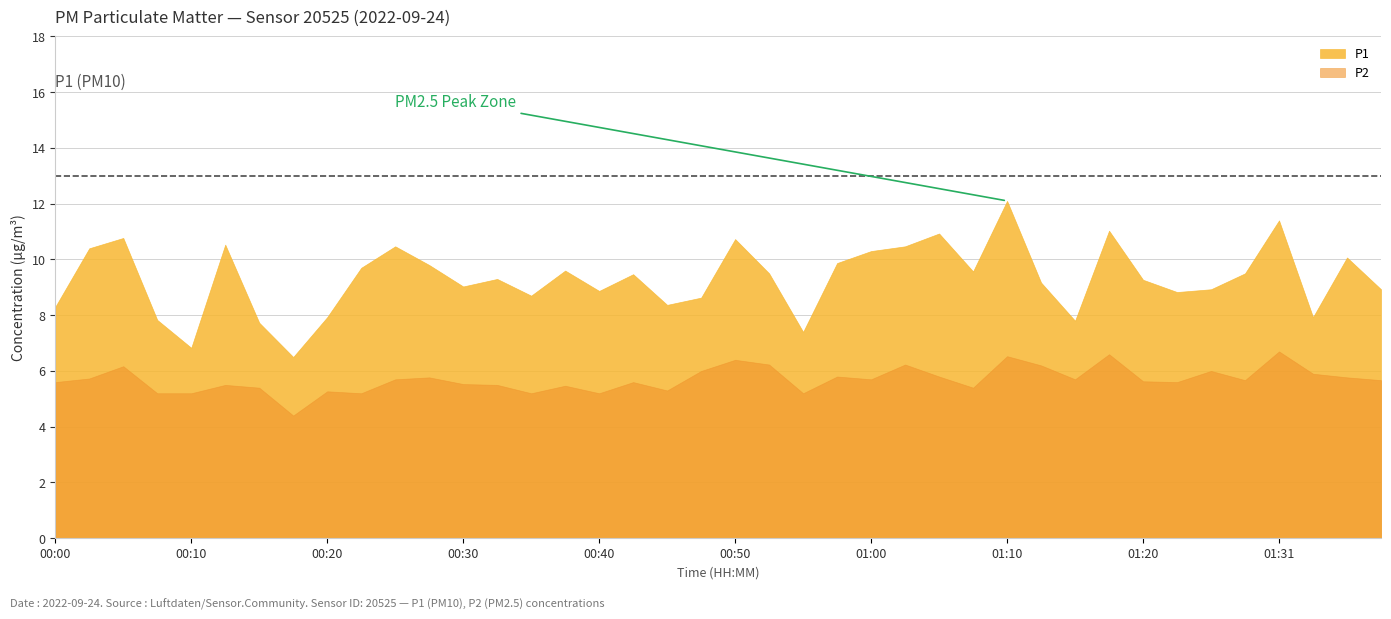

List the labels in order of P2 value, smallest first.

00:18, 00:08, 00:10, 00:22, 00:35, 00:40, 00:55, 00:20, 00:45, 00:15, 01:07, 00:38, 00:13, 00:33, 00:30, 00:00, 00:42, 01:23, 01:20, 01:28, 01:39, 00:25, 01:00, 01:15, 00:03, 00:28, 01:36, 00:57, 01:05, 01:34, 00:47, 01:26, 00:05, 01:13, 00:52, 01:02, 00:50, 01:10, 01:18, 01:31